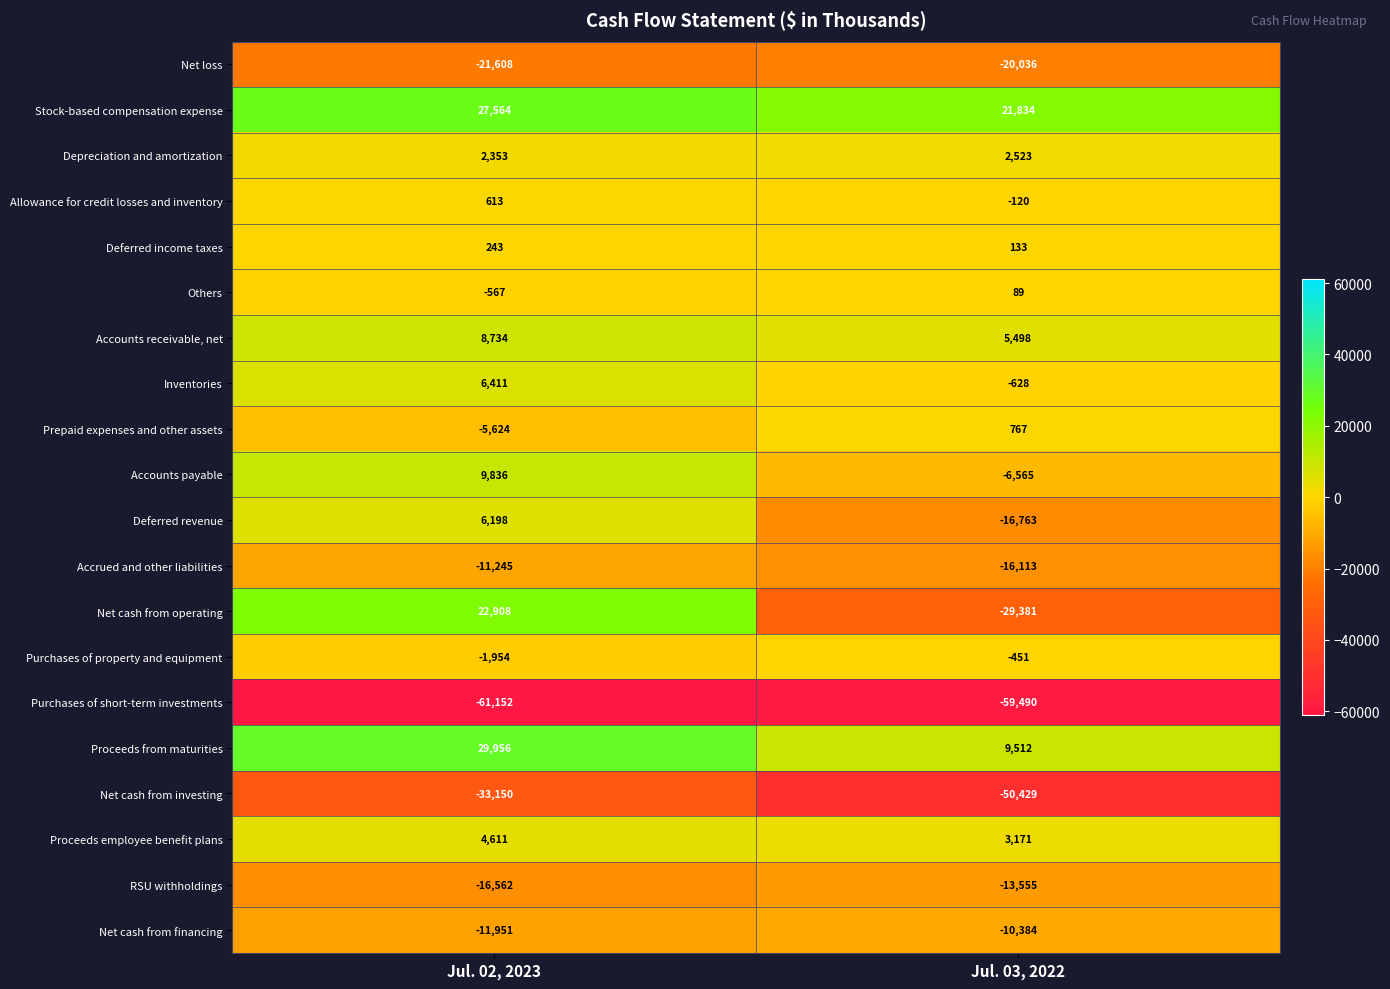

At which label is Purchases of short-term investments closest to -60321?

Jul. 02, 2023